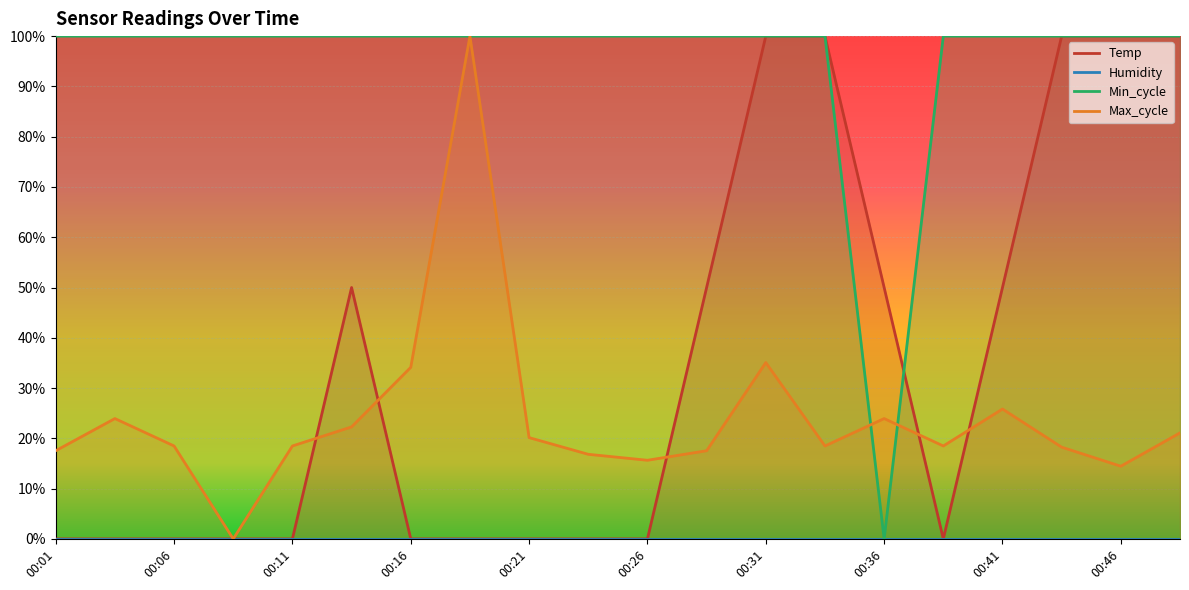

At which label does Min_cycle reach its minimum?

00:36